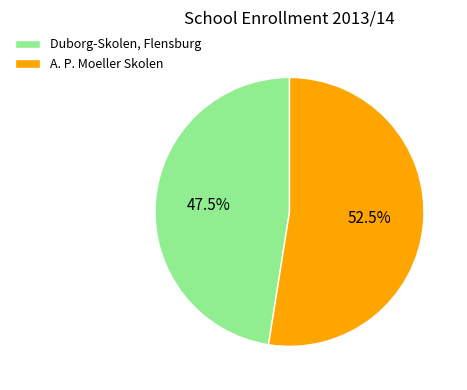

To the nearest percent, what is the combined percentage of A. P. Moeller Skolen and Duborg-Skolen, Flensburg?

100%